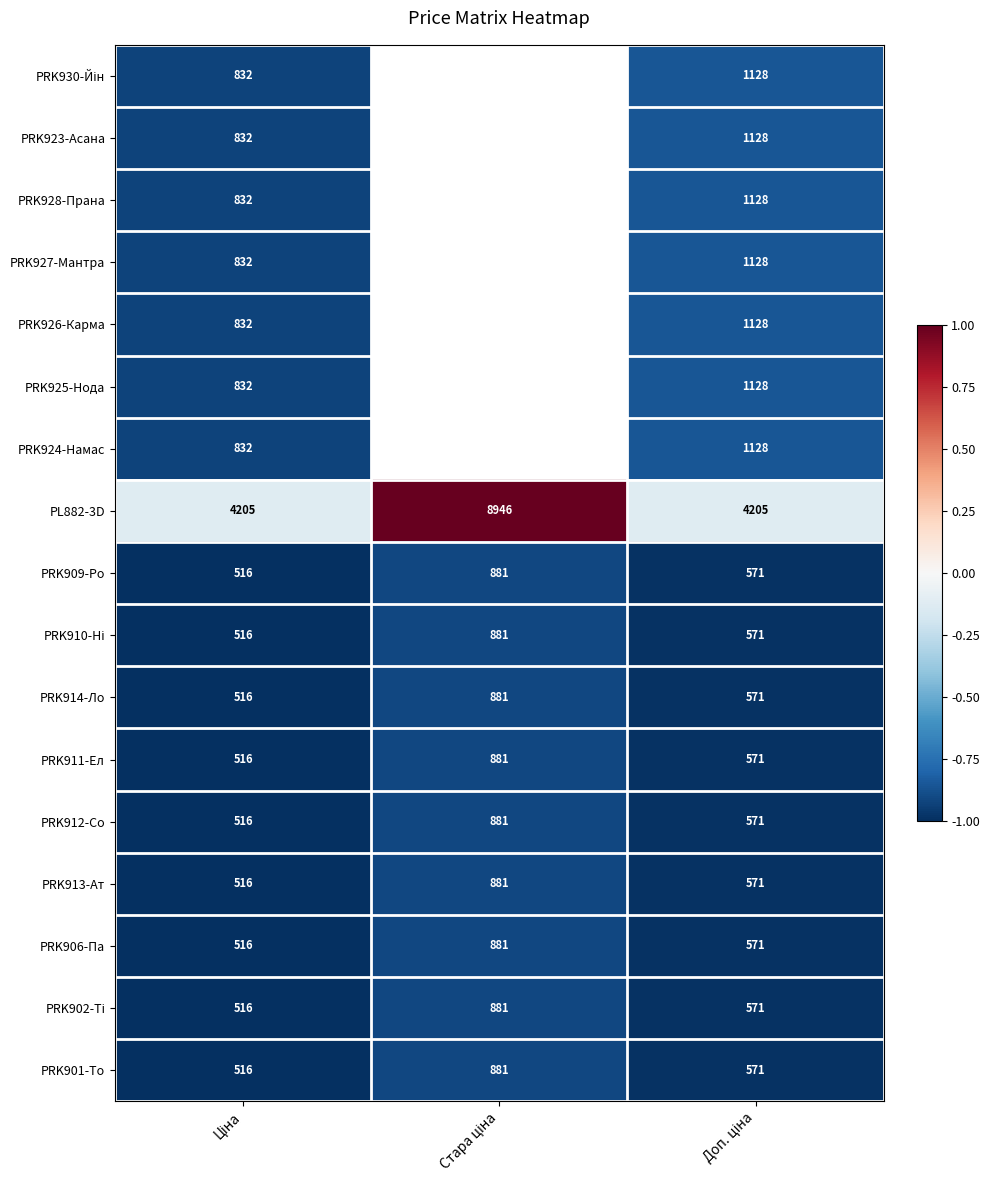

How many categories are shown in the chart?

3